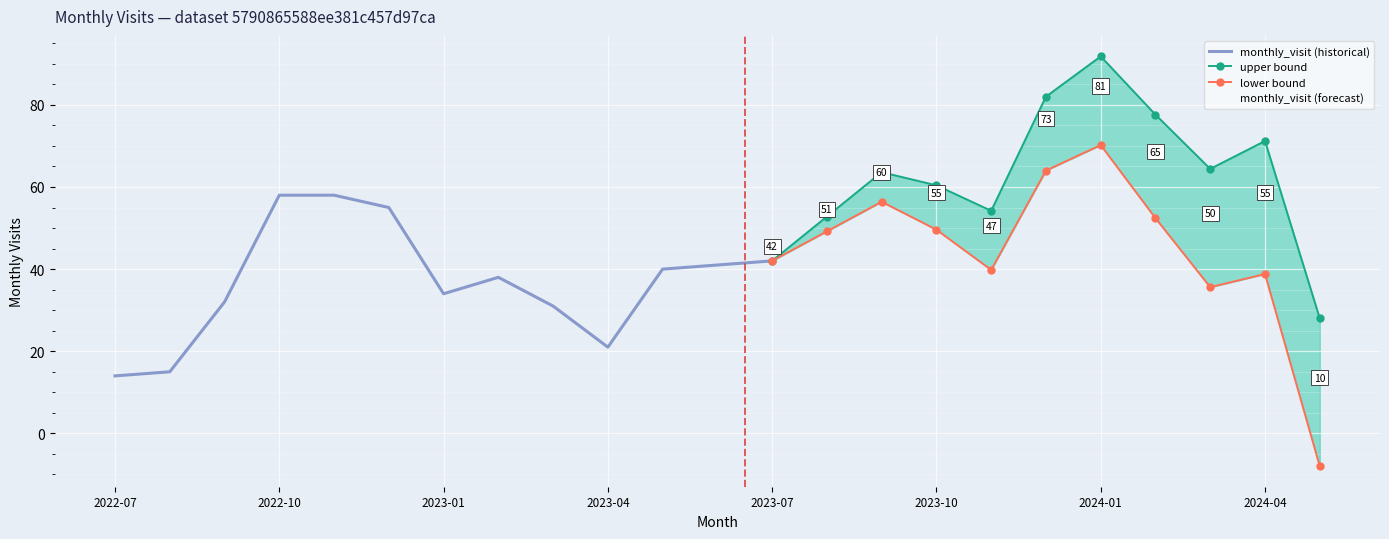

Which label corresponds to the smallest value in the chart?

2024-05